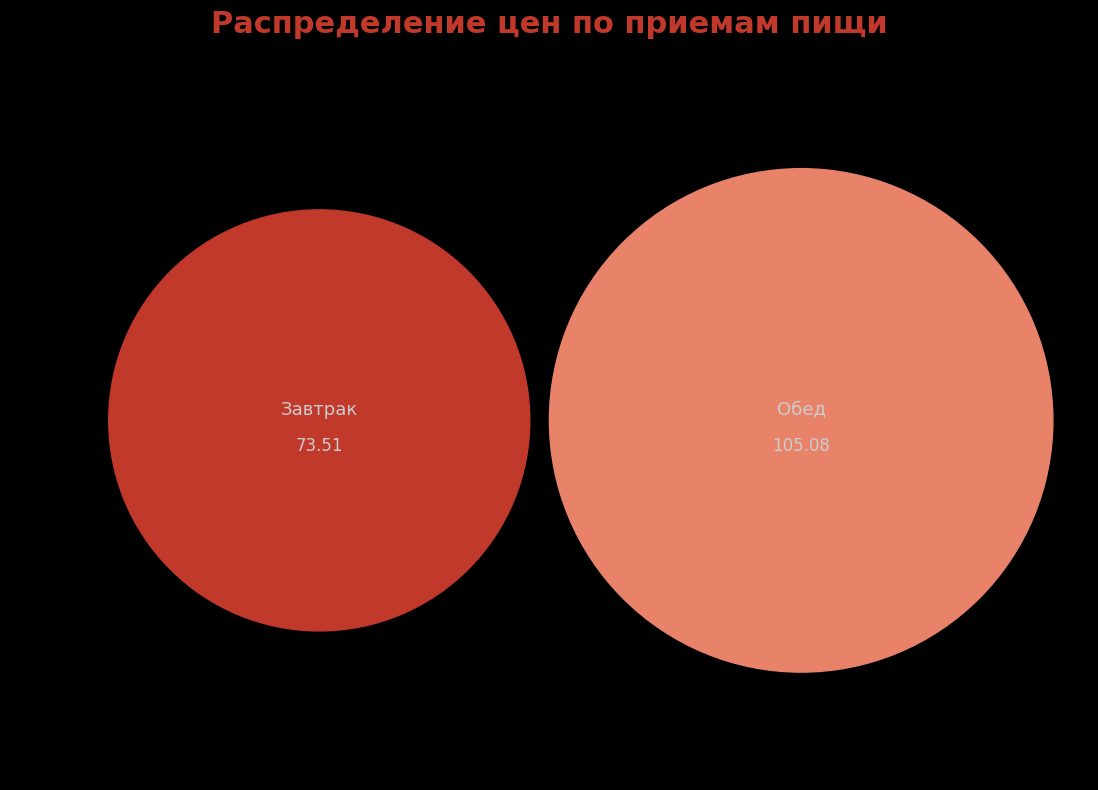

What is the majority slice?

Обед